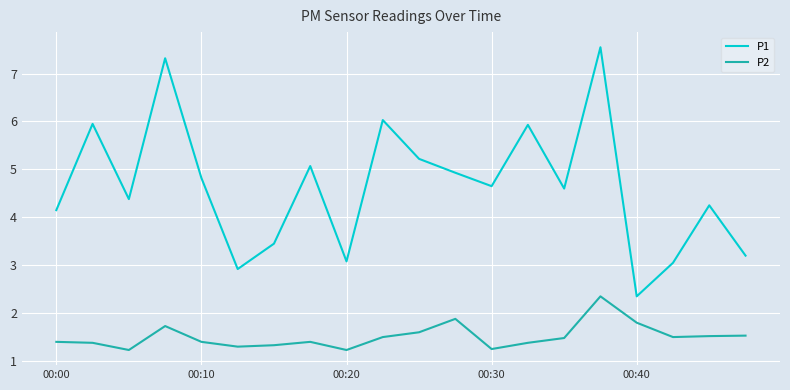

What is the lowest value of the P2 series?

1.2